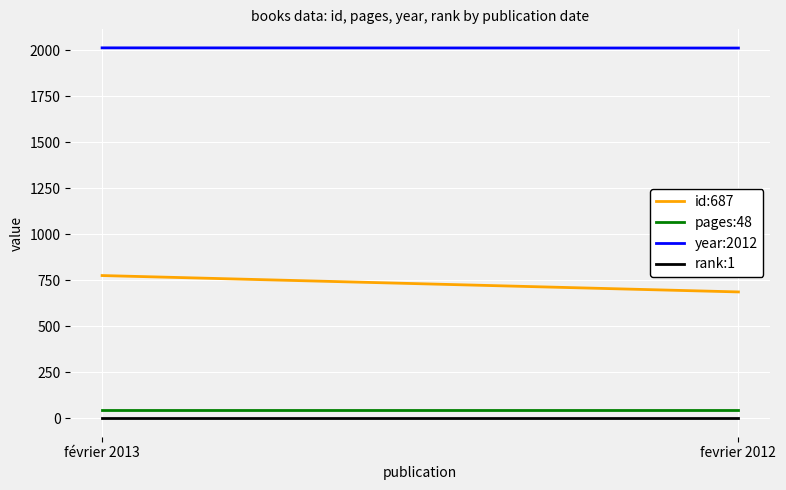

List the series in order of their peak value, highest first.

year:2012, id:687, pages:48, rank:1